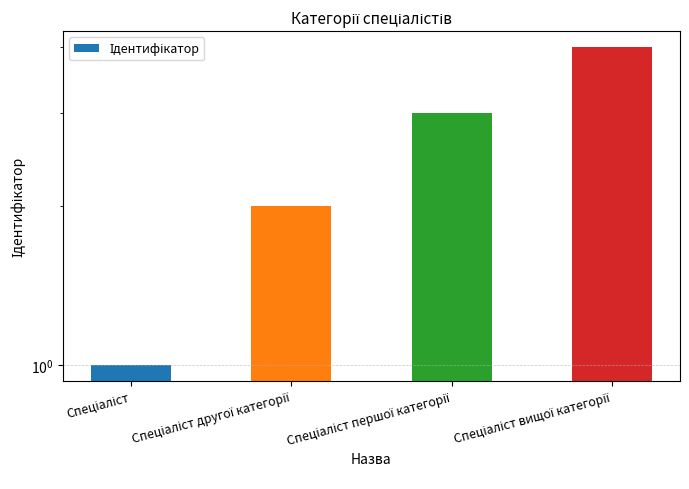

What is the difference between the values at Спеціаліст другої категорії and Спеціаліст?

1